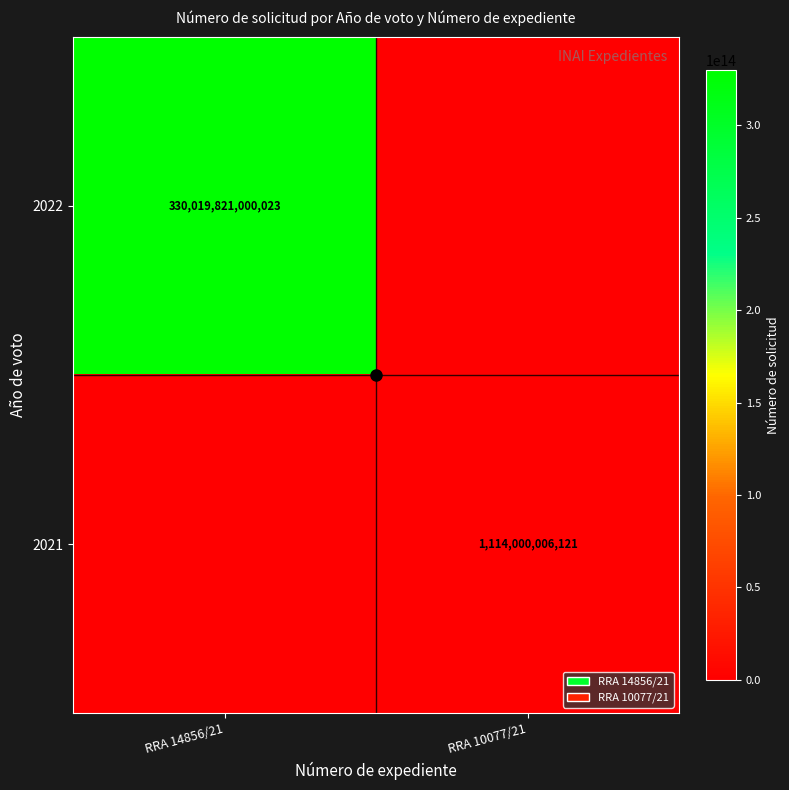

The value of 2022 at RRA 14856/21 is 216840925336452. True or false?

False